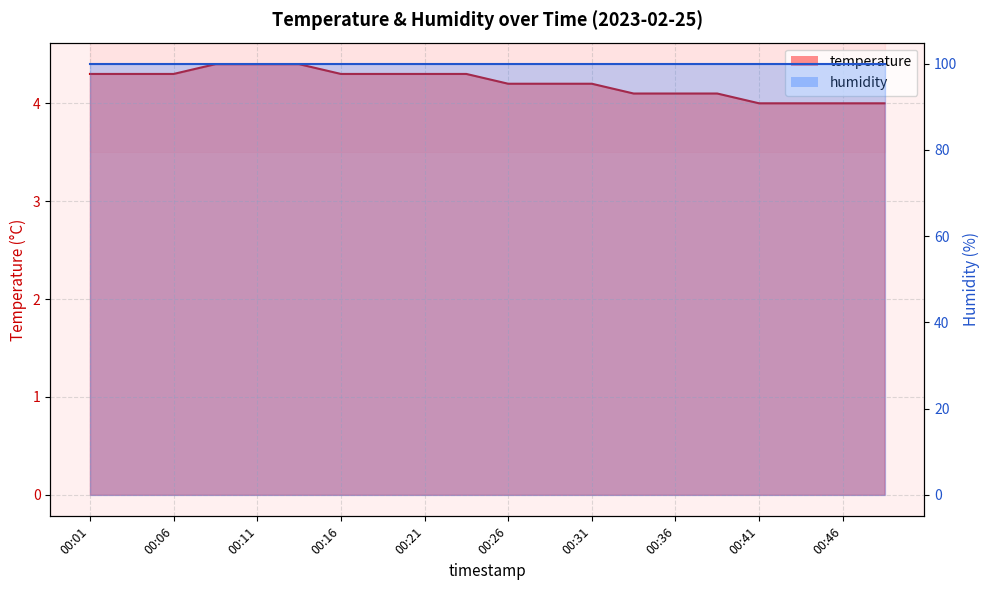

What is the value of the 17th point from the left?

4.0